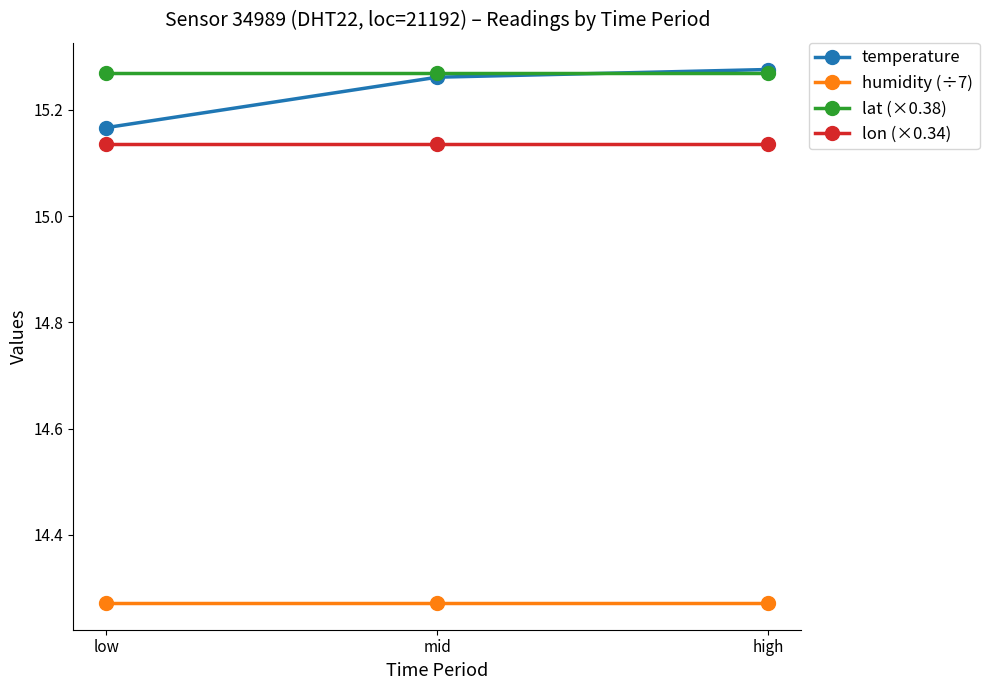

Is it true that temperature equals 6.7 at low?

False